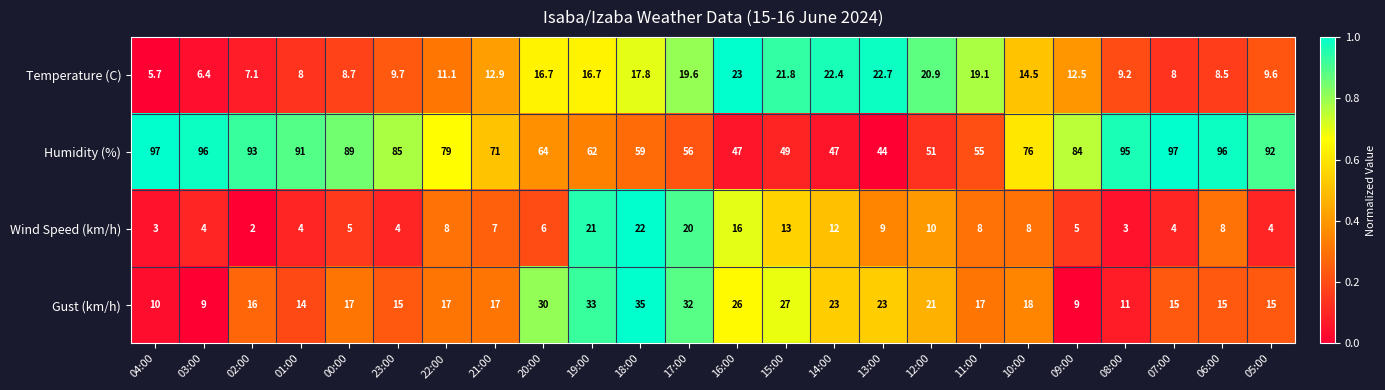

True or false: Temperature (C) has a value of 16.7 at 20:00.

True